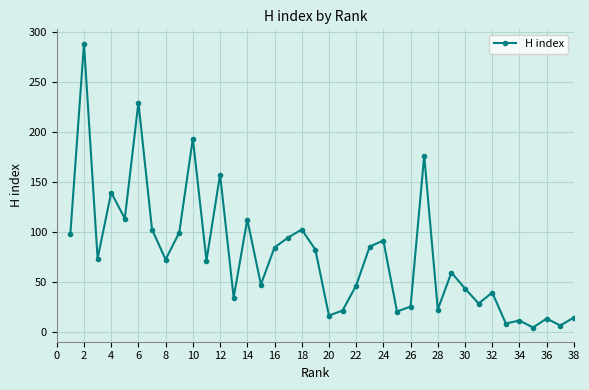

How many interior local valleys (lower than both neighbors) does the data have?

13